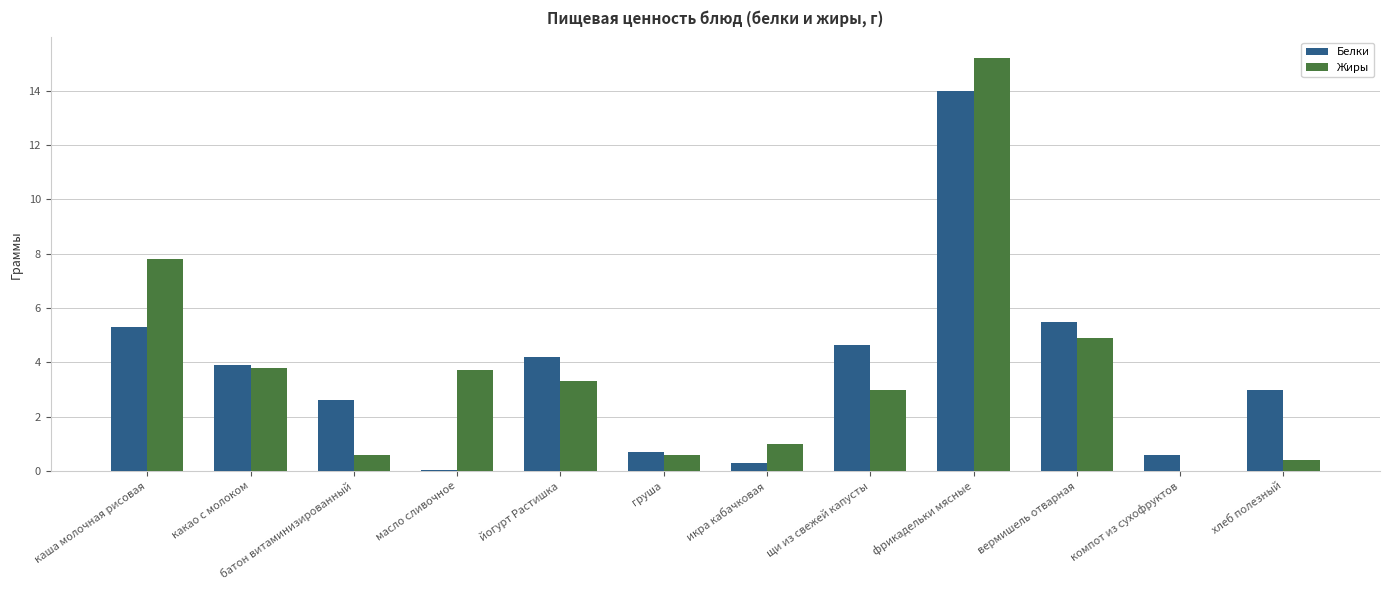

What is the total value across all series at какао с молоком?

7.7